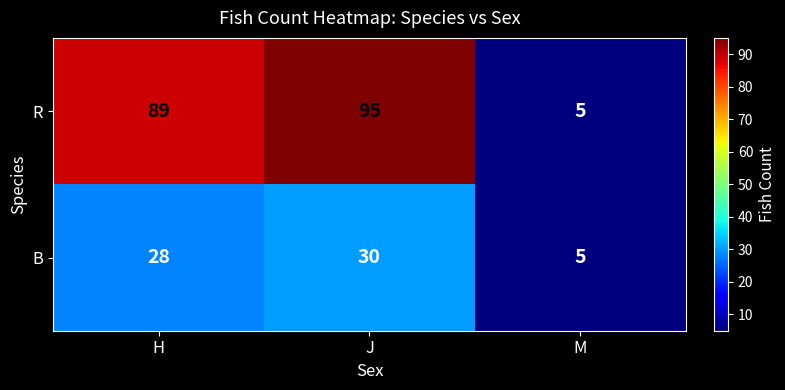

How many series are shown in this chart?

2